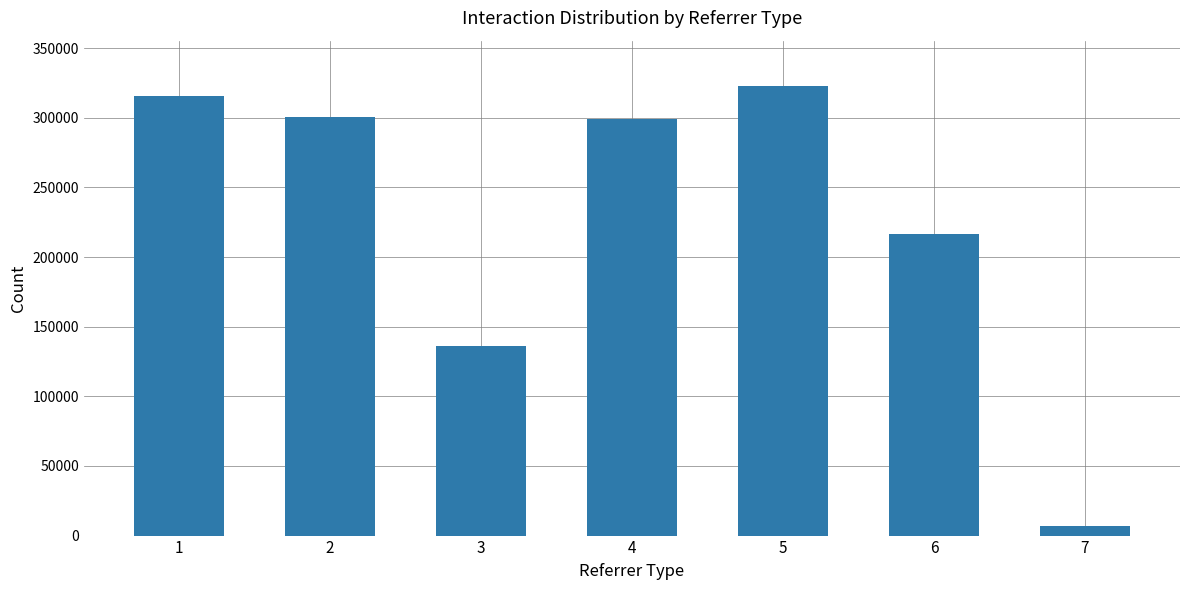

At which category does the chart reach its minimum across all series?

7